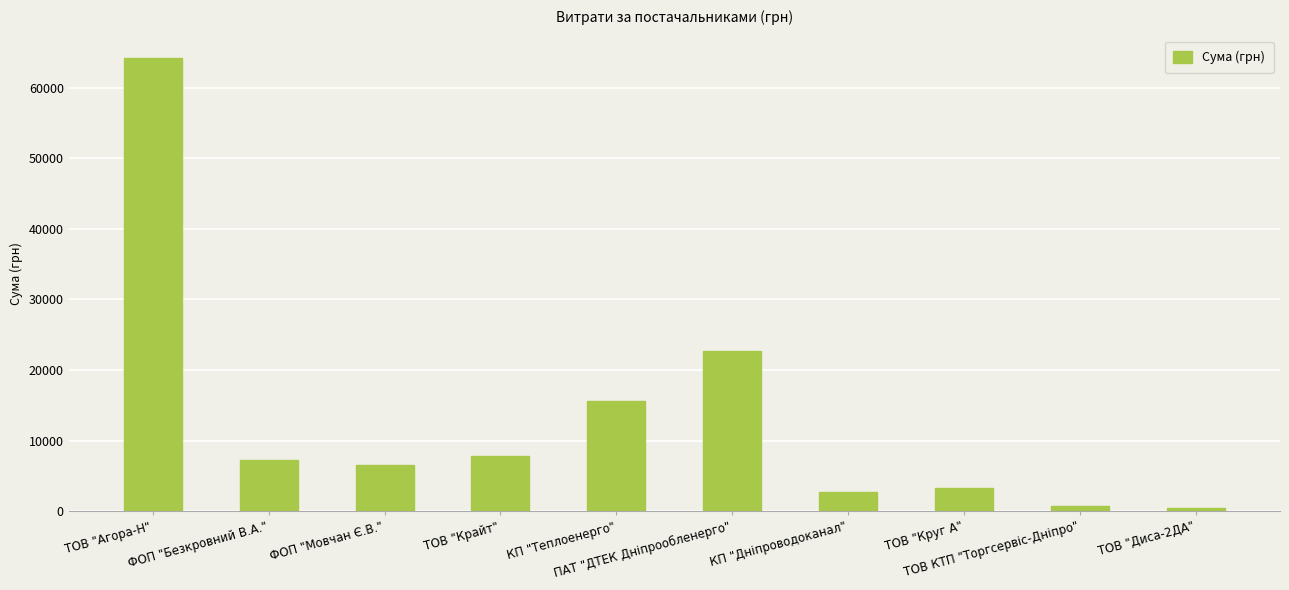

The chart shows a value of 98257.2 at ТОВ "Агора-Н". True or false?

False